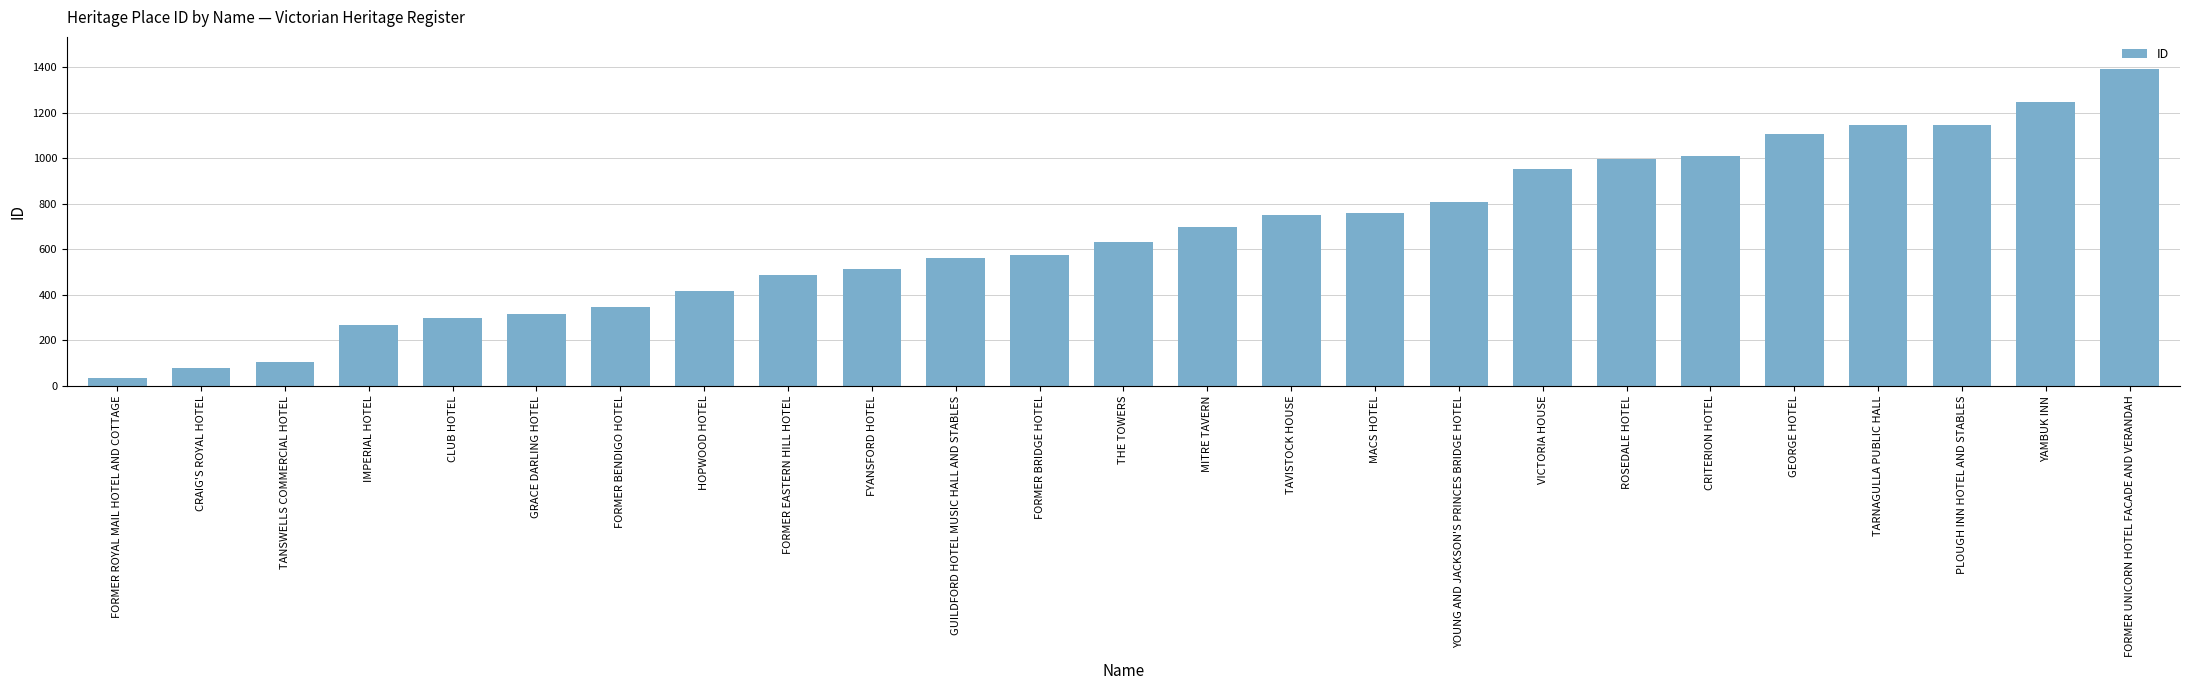

What is the ratio of the value at VICTORIA HOUSE to the value at IMPERIAL HOTEL?

3.6